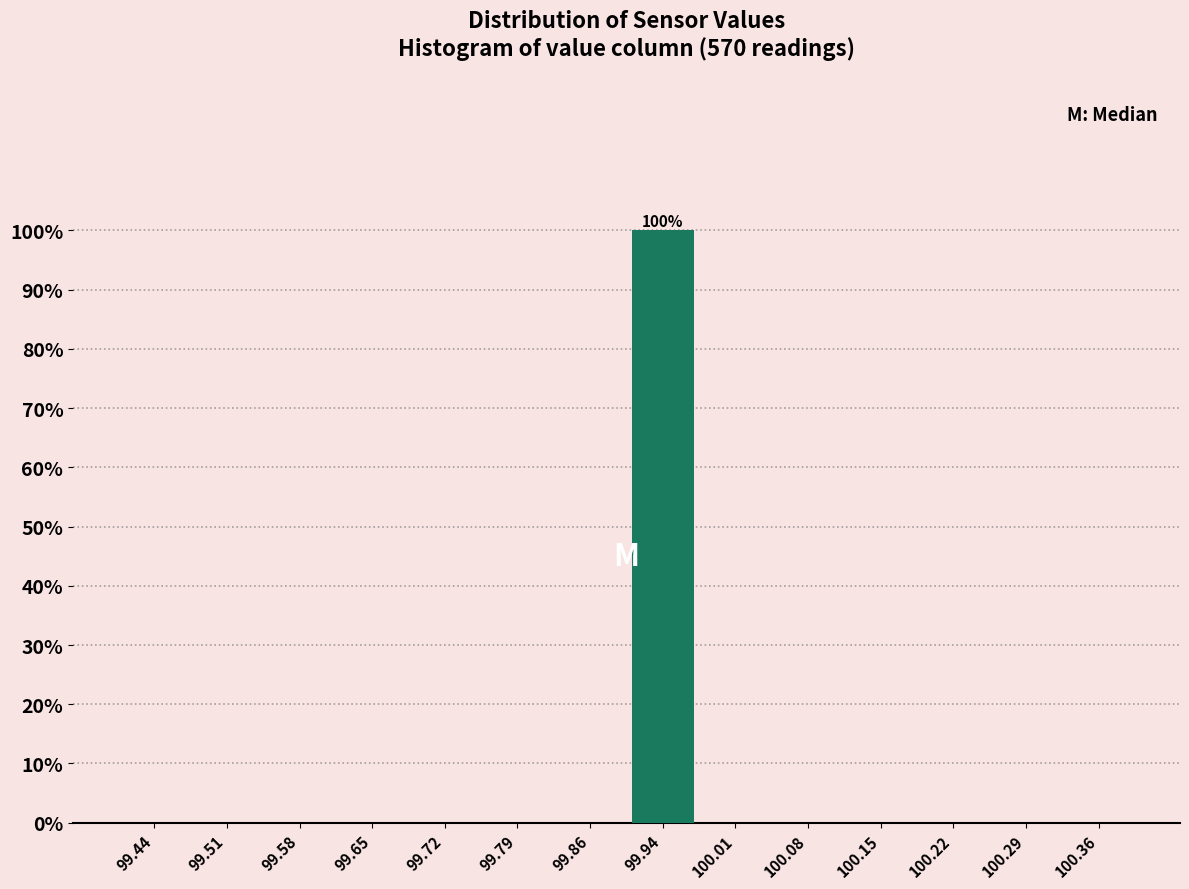

Over which range of the x-axis is the bar tallest?

99.90 to 99.97